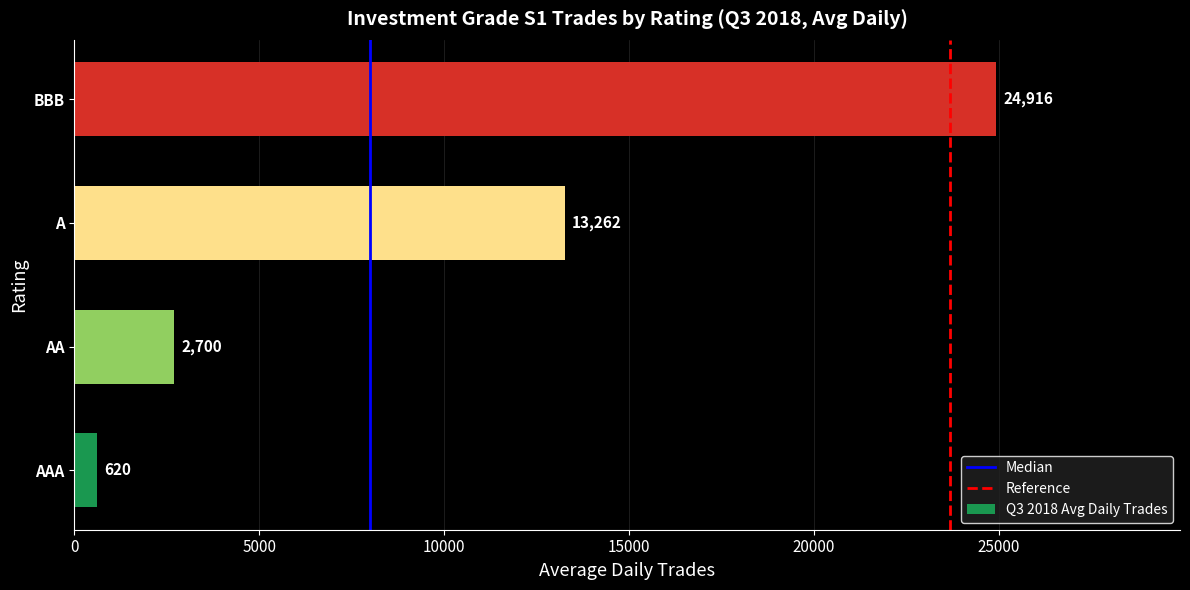

True or false: the data shows 23803.1 at A.

False